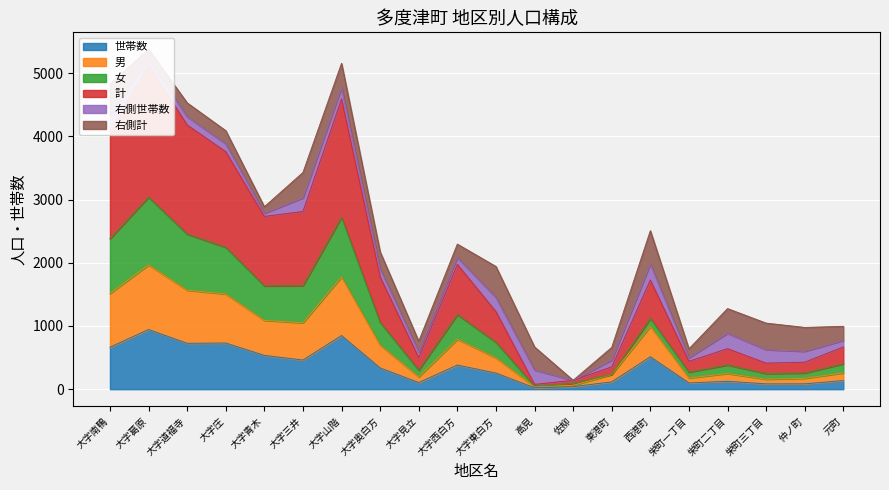

What is the highest value of the 世帯数 series?

944